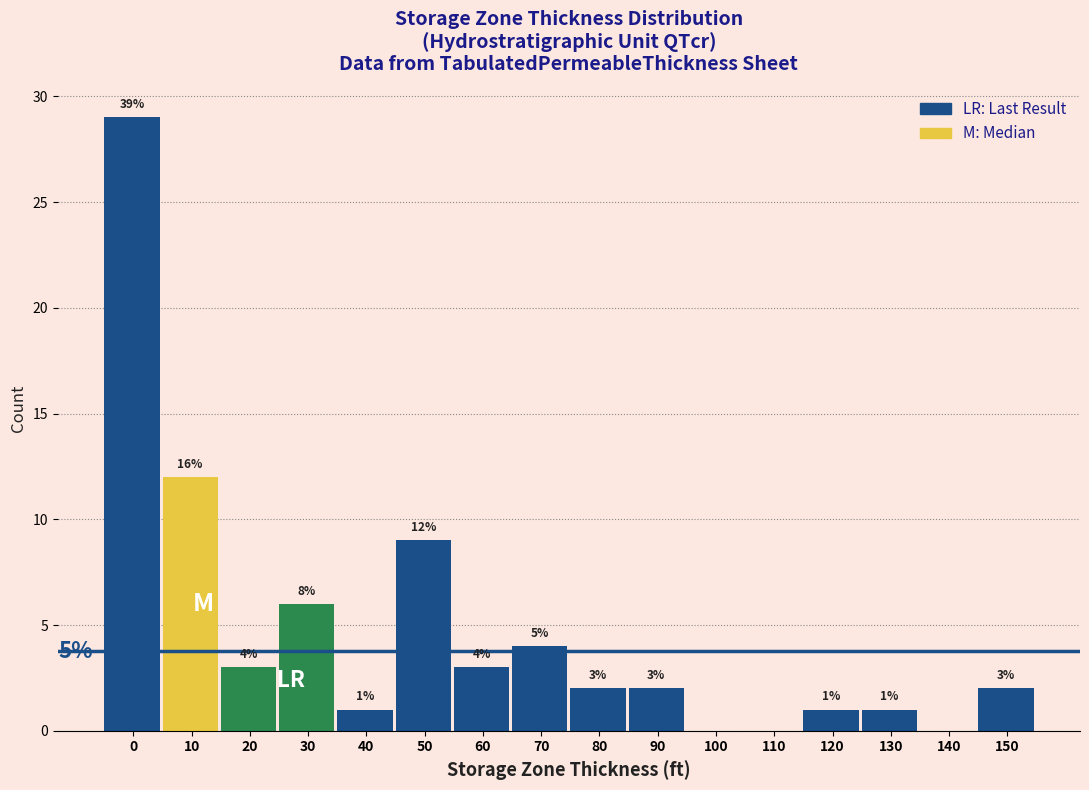

Reading left to right, transcribe all the data shown in this chart.

0=29	10=12	20=3	30=6	40=1	50=9	60=3	70=4	80=2	90=2	100=0	110=0	120=1	130=1	140=0	150=2